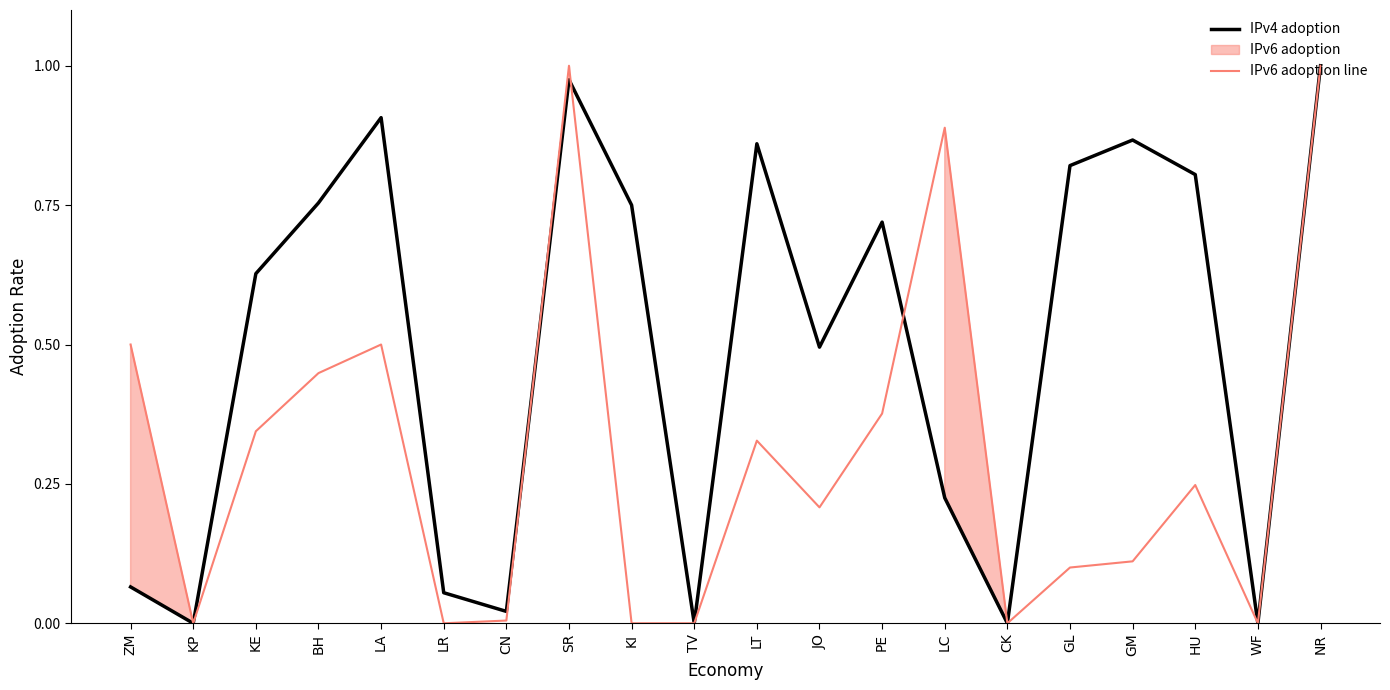

Which series ends up on top after the final intersection of IPv4 adoption and IPv6 adoption line?

IPv6 adoption line